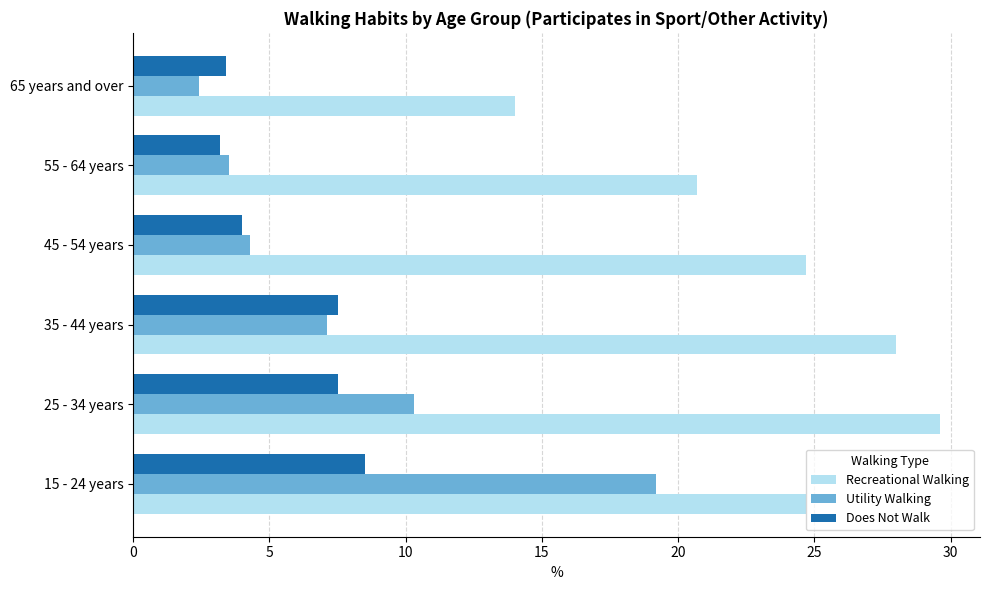

List the series in order of their peak value, highest first.

Recreational Walking, Utility Walking, Does Not Walk